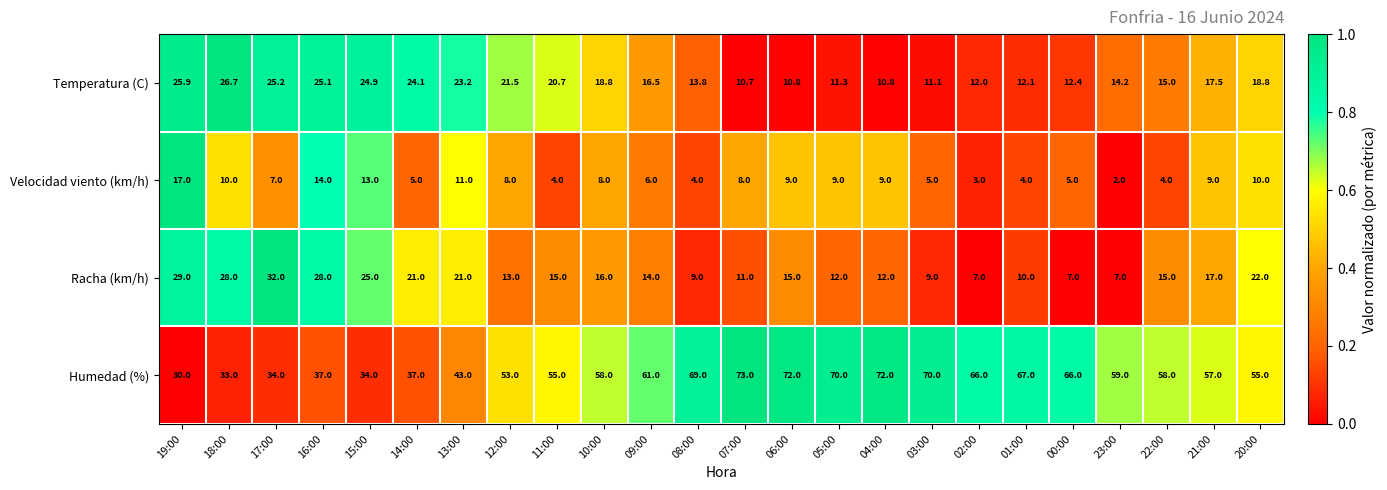

At how many categories does at least one series exceed 16?

24